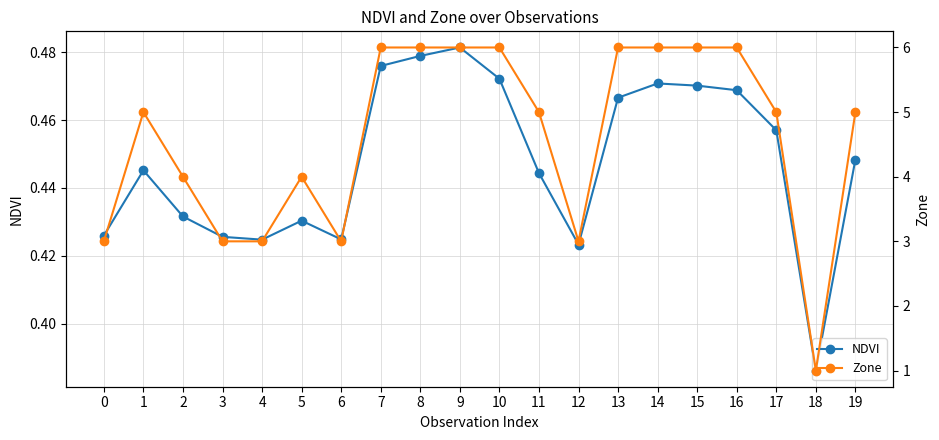

What is the difference between the maximum and minimum values in the Zone series?

5.0